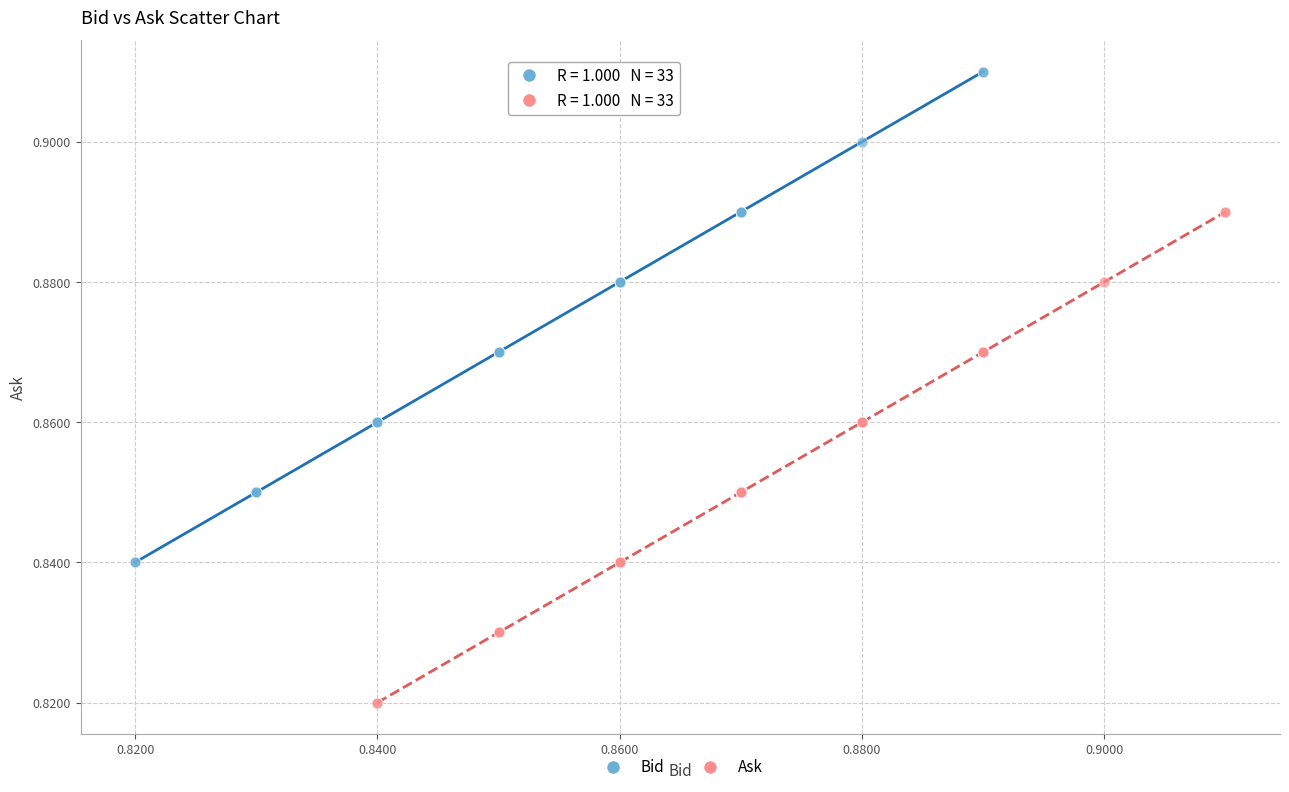

Which series reaches the maximum Y coordinate?

Bid